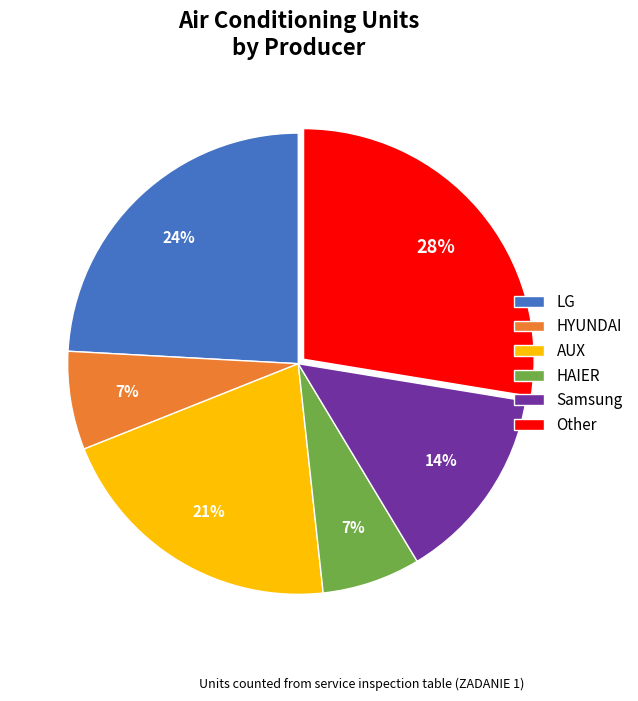

Is HAIER the majority of the pie?

No